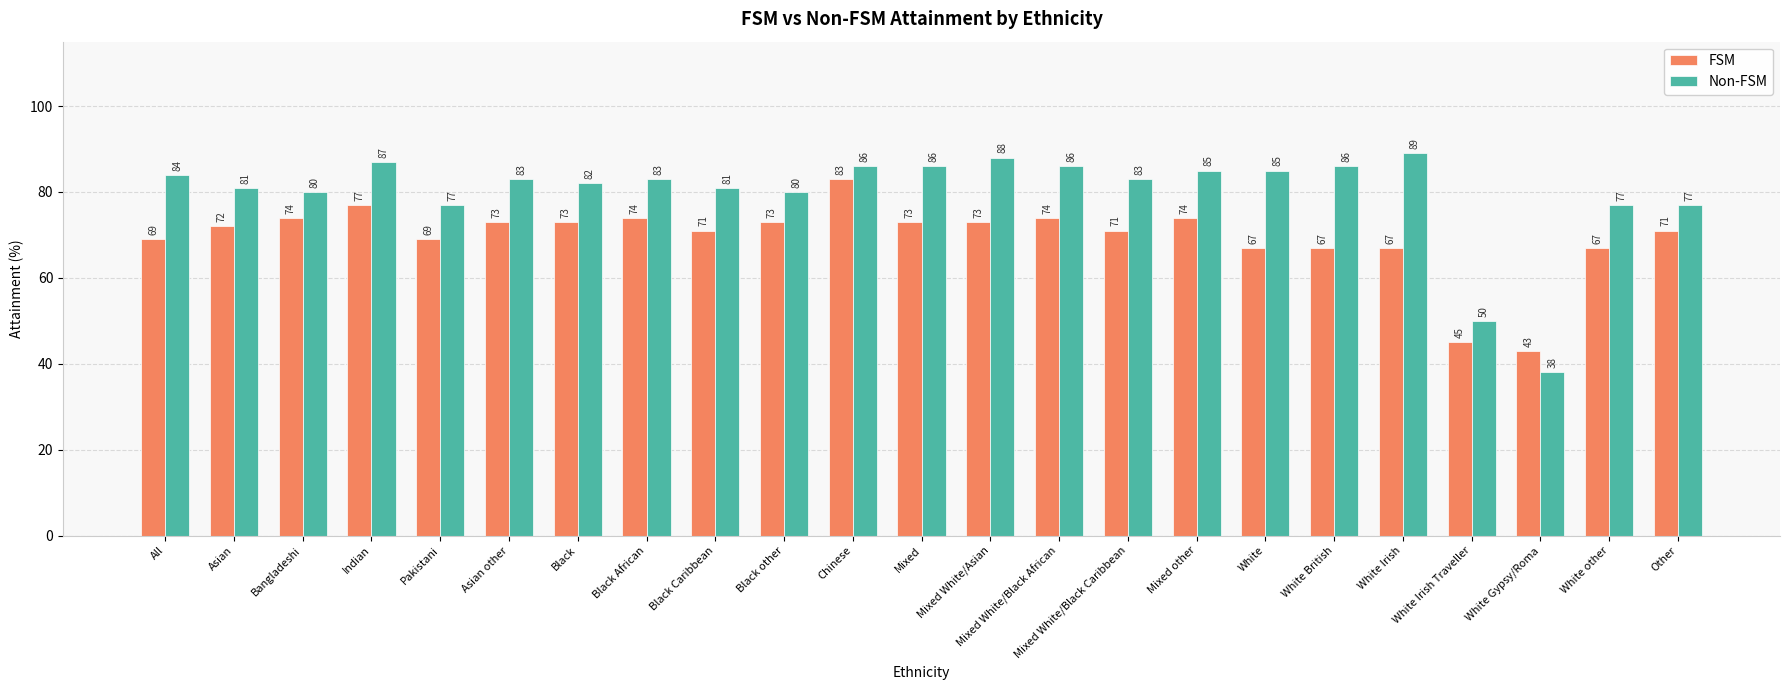

Reading right to left, list all the values displayed in this chart.

FSM: Other=71	White other=67	White Gypsy/Roma=43	White Irish Traveller=45	White Irish=67	White British=67	White=67	Mixed other=74	Mixed White/Black Caribbean=71	Mixed White/Black African=74	Mixed White/Asian=73	Mixed=73	Chinese=83	Black other=73	Black Caribbean=71	Black African=74	Black=73	Asian other=73	Pakistani=69	Indian=77	Bangladeshi=74	Asian=72	All=69
Non-FSM: Other=77	White other=77	White Gypsy/Roma=38	White Irish Traveller=50	White Irish=89	White British=86	White=85	Mixed other=85	Mixed White/Black Caribbean=83	Mixed White/Black African=86	Mixed White/Asian=88	Mixed=86	Chinese=86	Black other=80	Black Caribbean=81	Black African=83	Black=82	Asian other=83	Pakistani=77	Indian=87	Bangladeshi=80	Asian=81	All=84